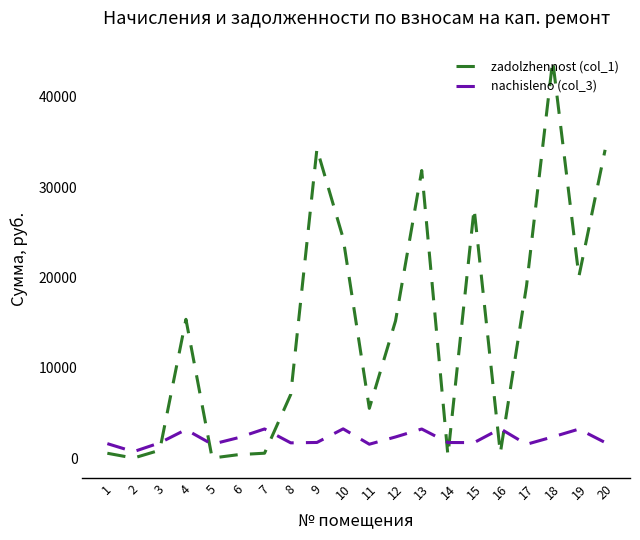

In nachisleno (col_3), how many points are higher than both neighbors (excluding endpoints)?

6